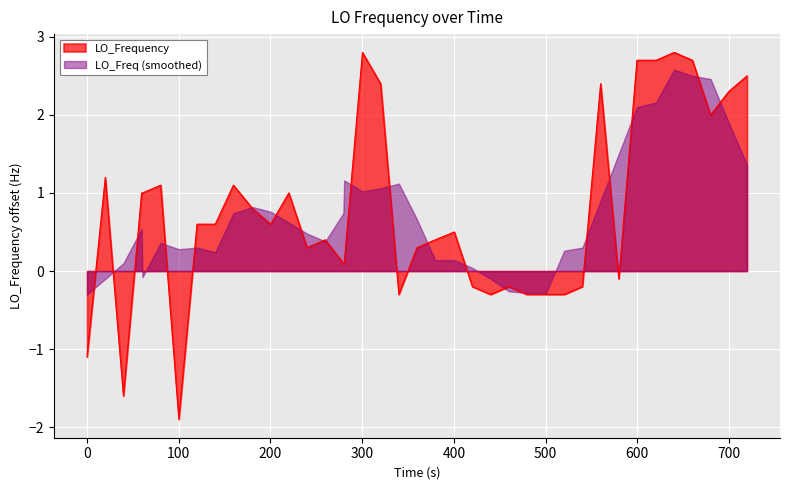

Which series has the widest spread of values?

LO_Frequency